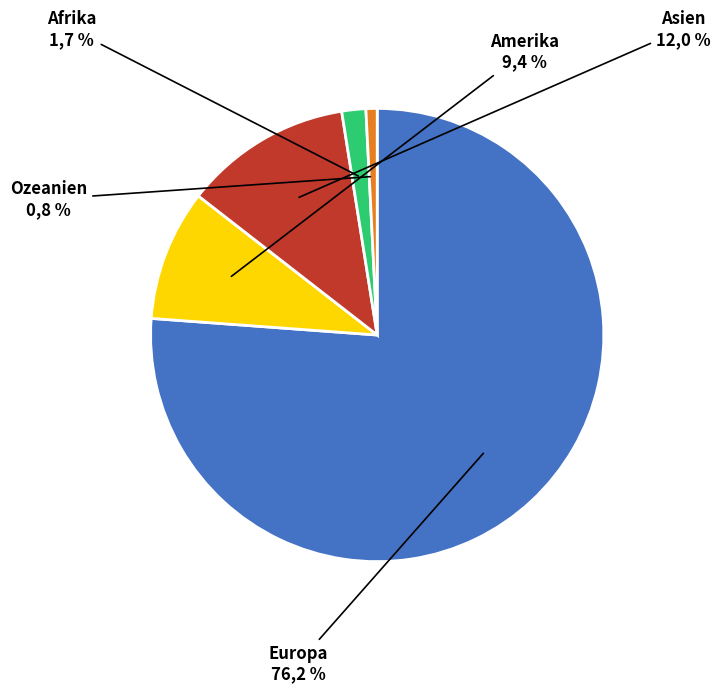

What is the smallest slice in the pie chart?

Ozeanien